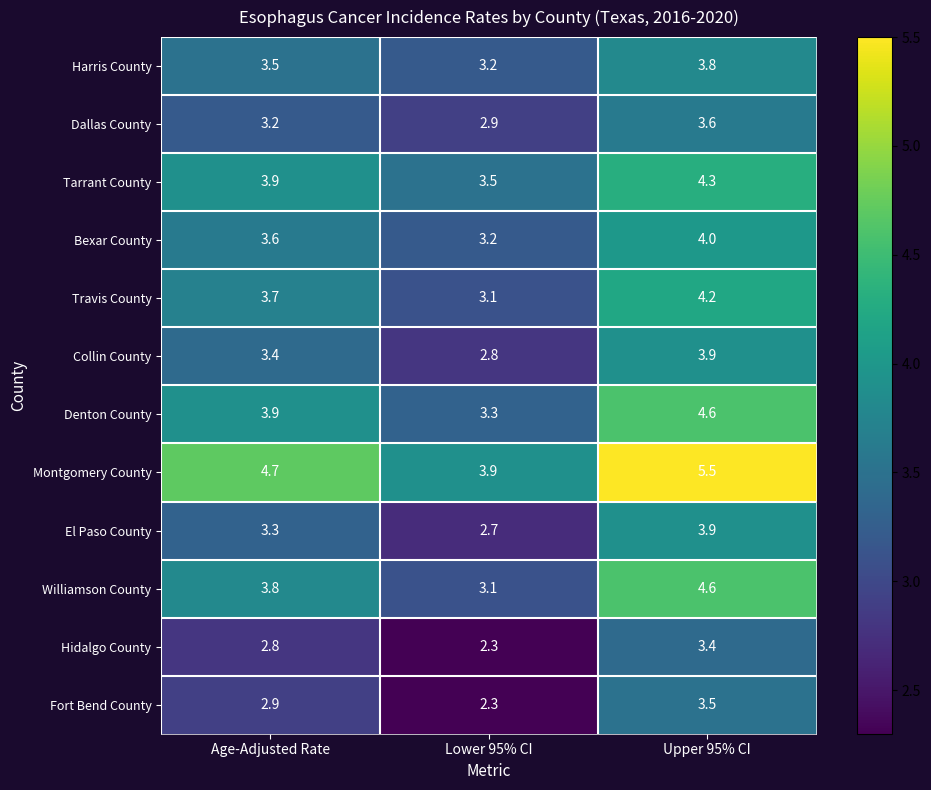

How many series are shown in this chart?

12